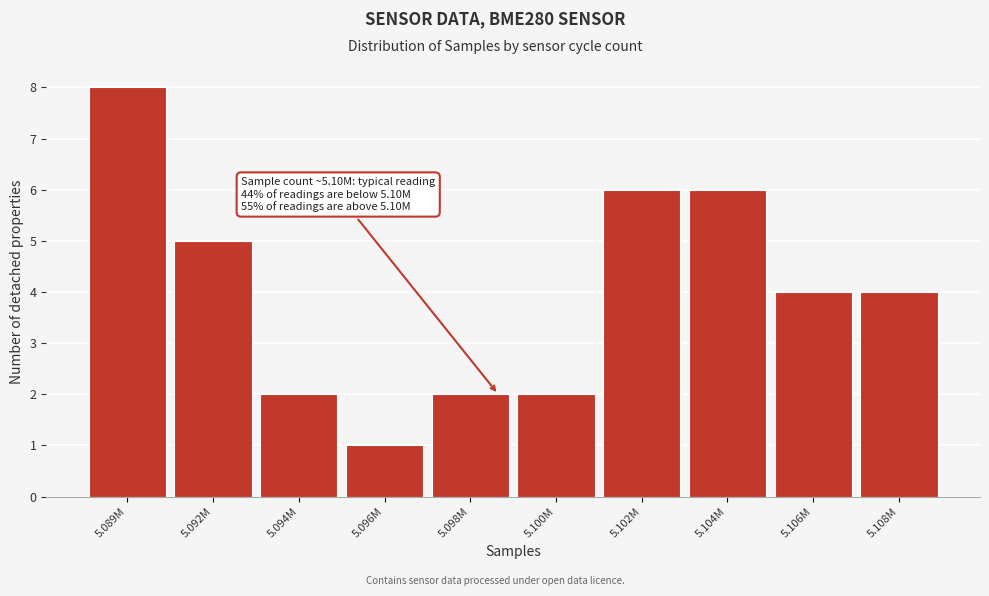

Reading right to left, what are all the values shown in this chart?

4	4	6	6	2	2	1	2	5	8